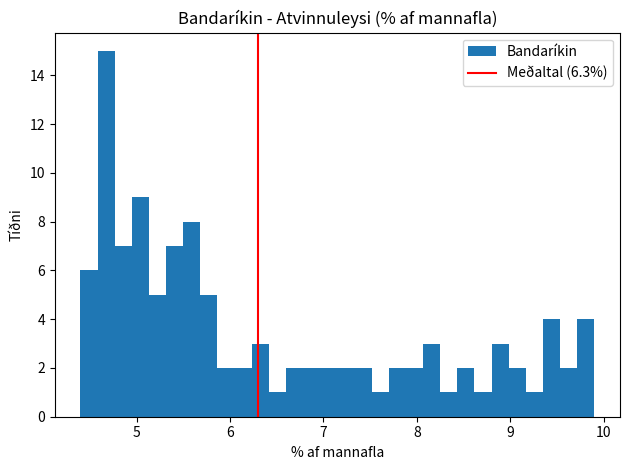

Around what value on the x-axis is the tallest bar? Give the approximate position of its centre, as read against the axis.

4.7